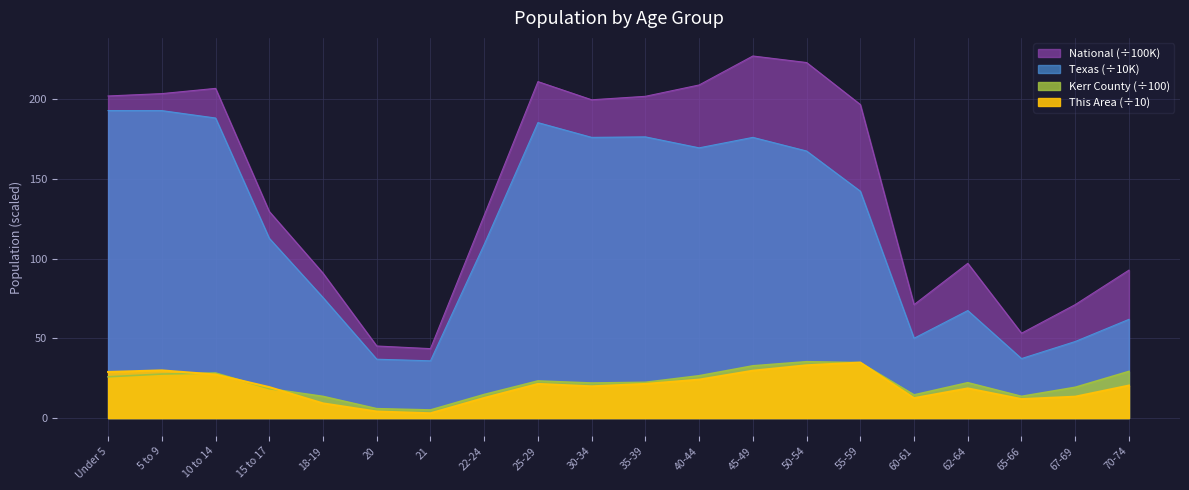

At which category does Texas reach its first local peak?

25-29